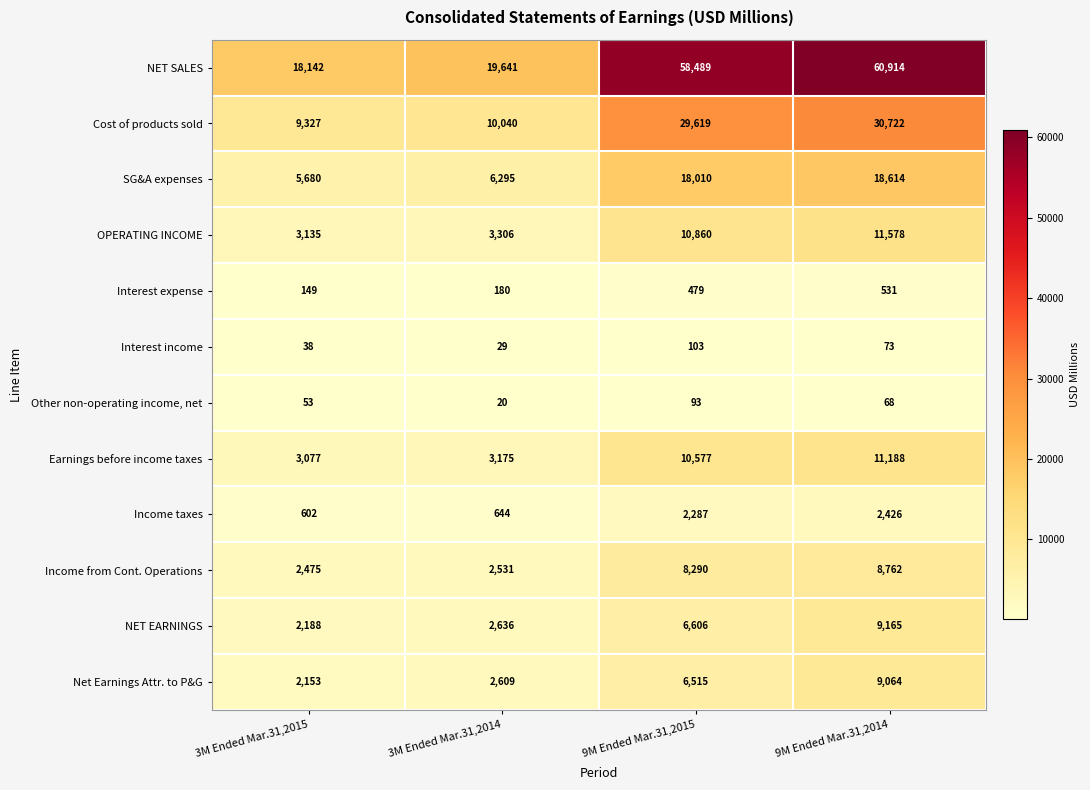

What is the difference between the maximum and minimum values in the Interest income series?

74